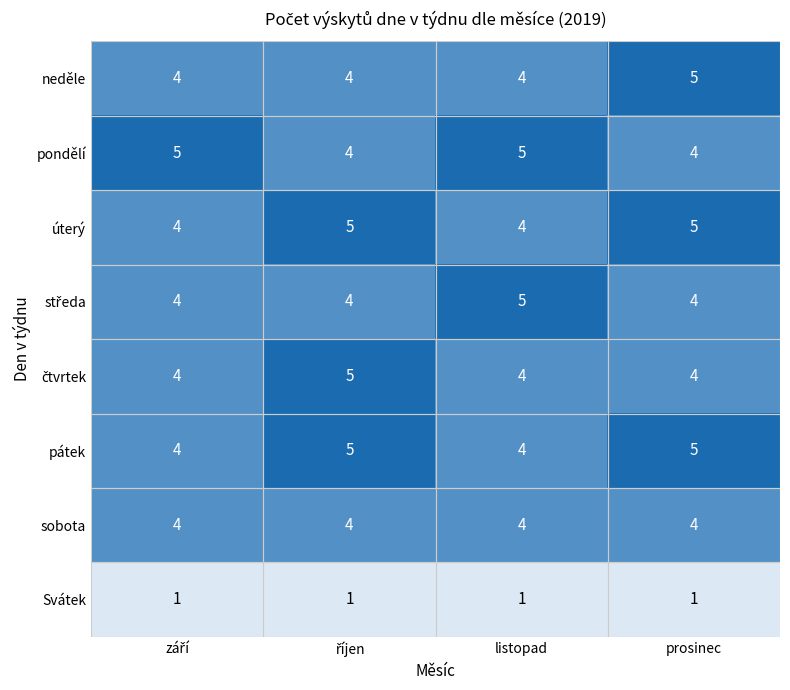

What is the difference between the highest and lowest values at prosinec?

4